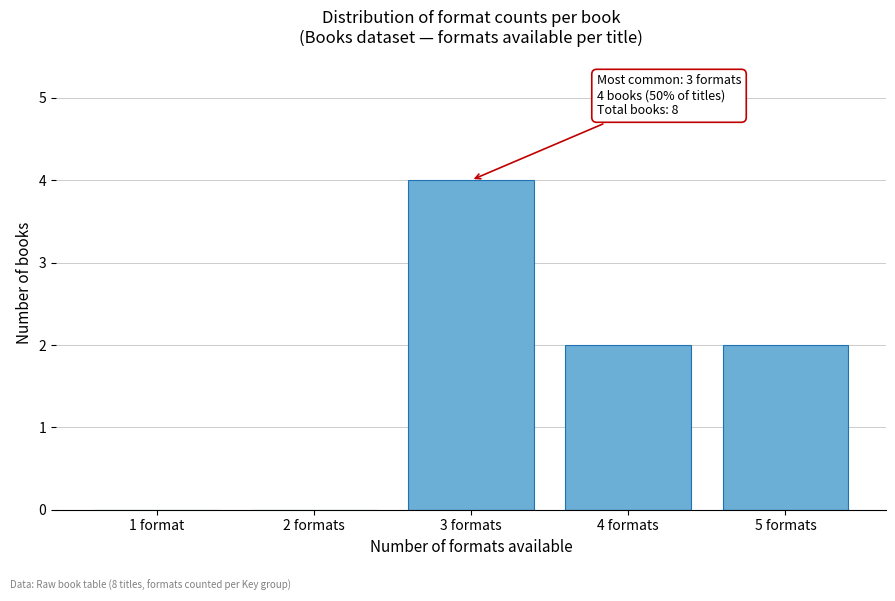

Reading left to right, what are all the values shown in this chart?

1 format=0	2 formats=0	3 formats=4	4 formats=2	5 formats=2